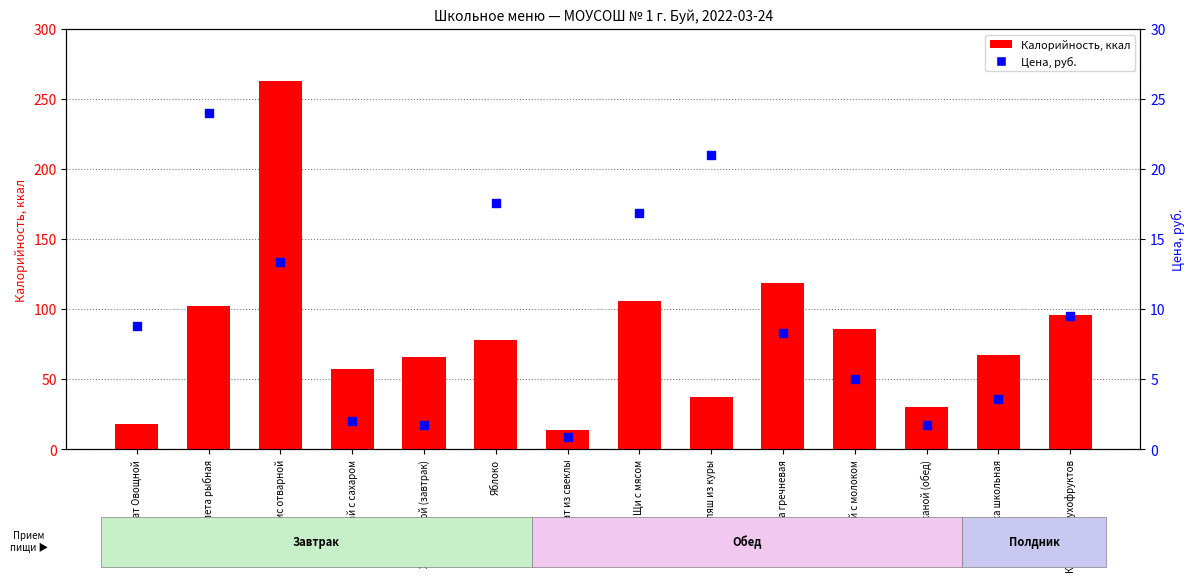

Which series has the largest total across all categories?

Калорийность